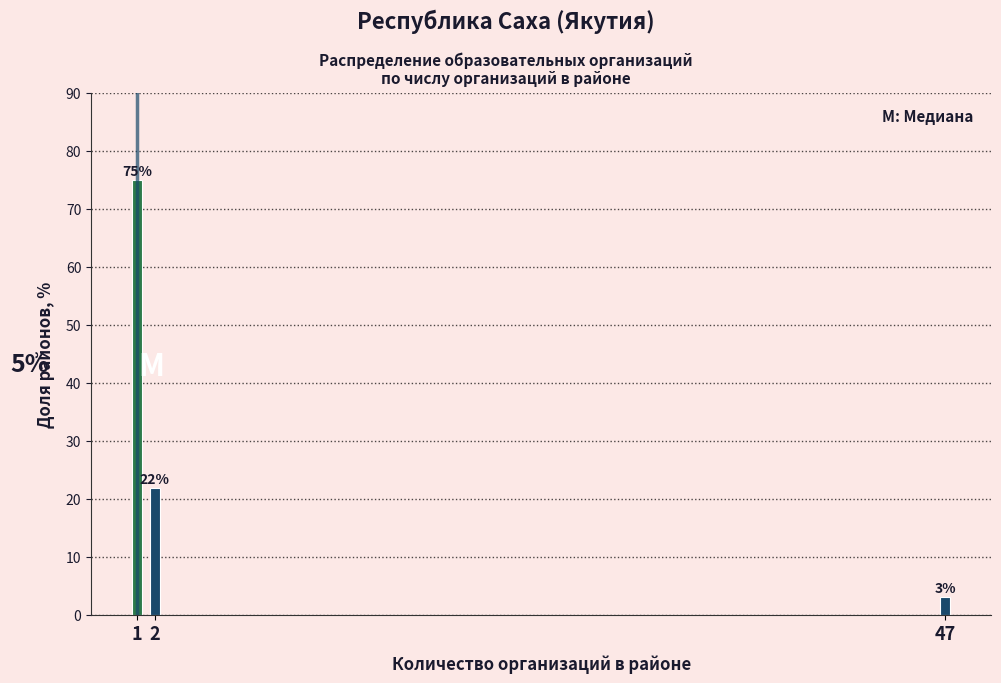

Does the chart contain any negative values?

No